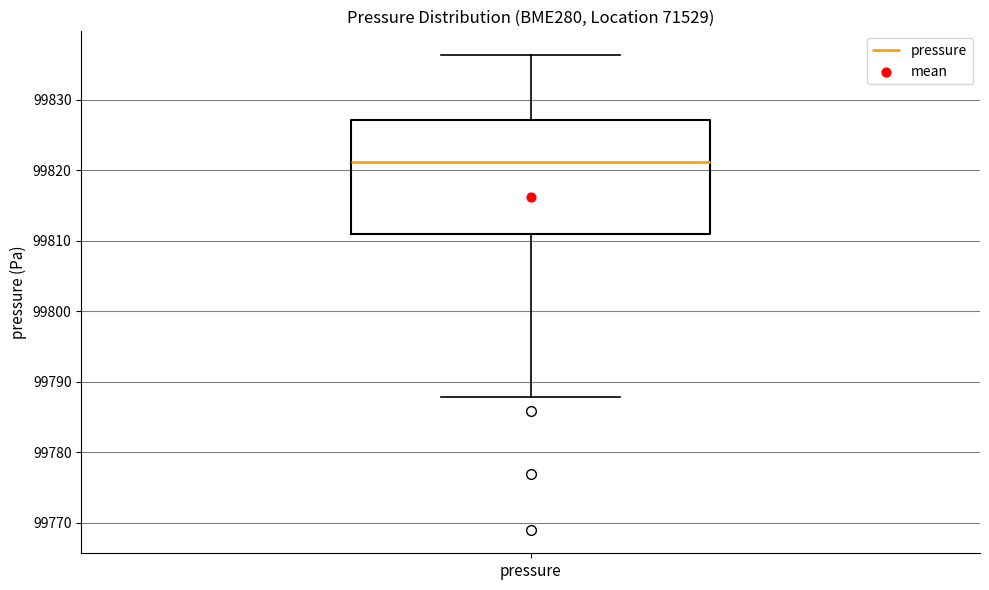

Read this box plot against the y-axis: the position of the median line, the range covered by the box, and the ends of both whiskers. The values are not printed on the chart, so give them approximately, as read against the axis.

median 99821, box 99811 to 99827, whiskers 99788 to 99836